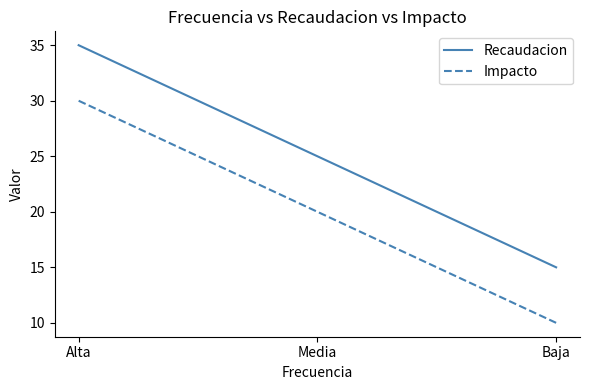

Rank the series by their average value, from highest to lowest.

Recaudacion, Impacto